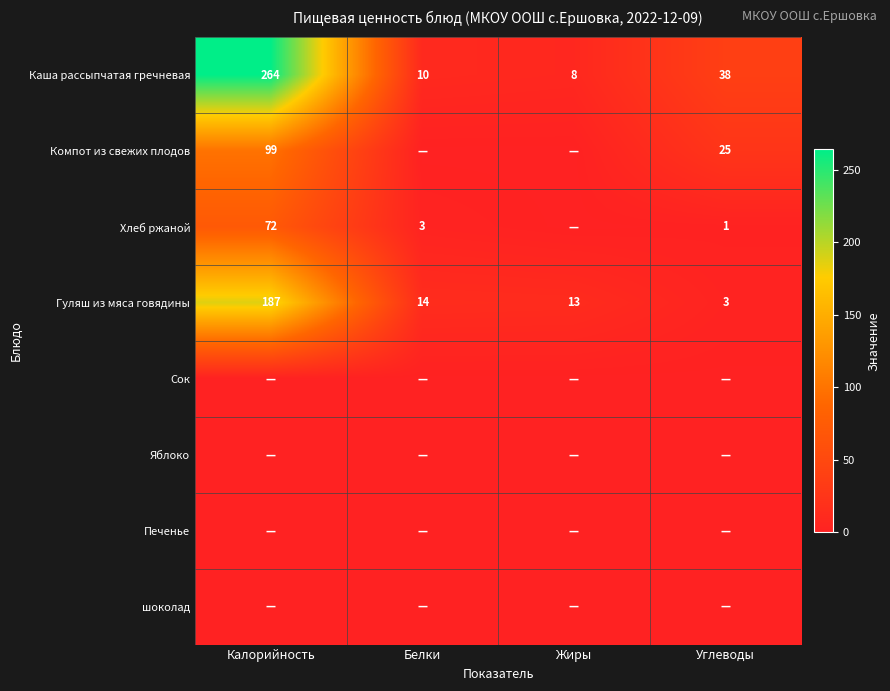

At which category is the sum across all series the highest?

Калорийность